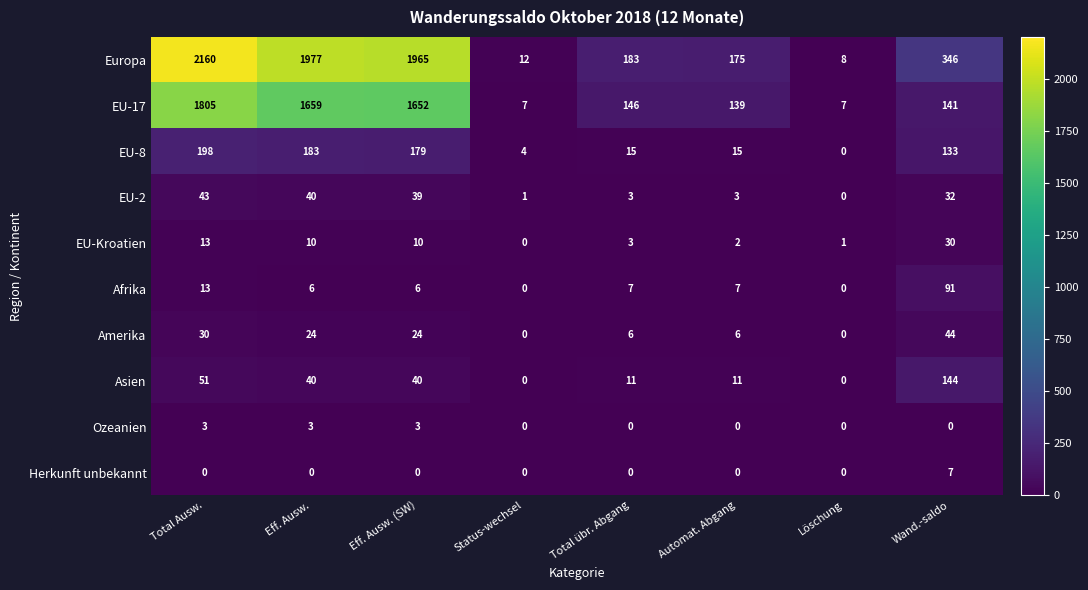

At which label is EU-8 closest to 99?

Wand.-saldo